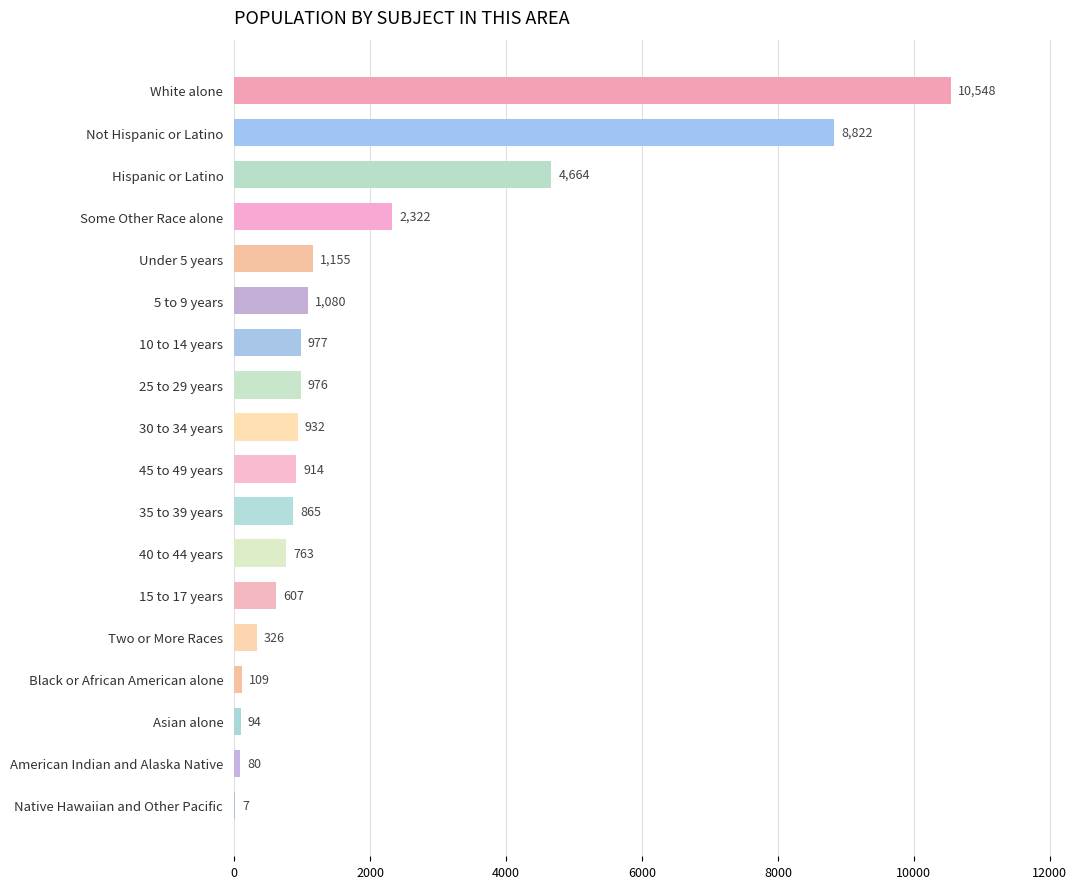

Approximately how many times larger is the value at 10 to 14 years compared to Not Hispanic or Latino?

0.1